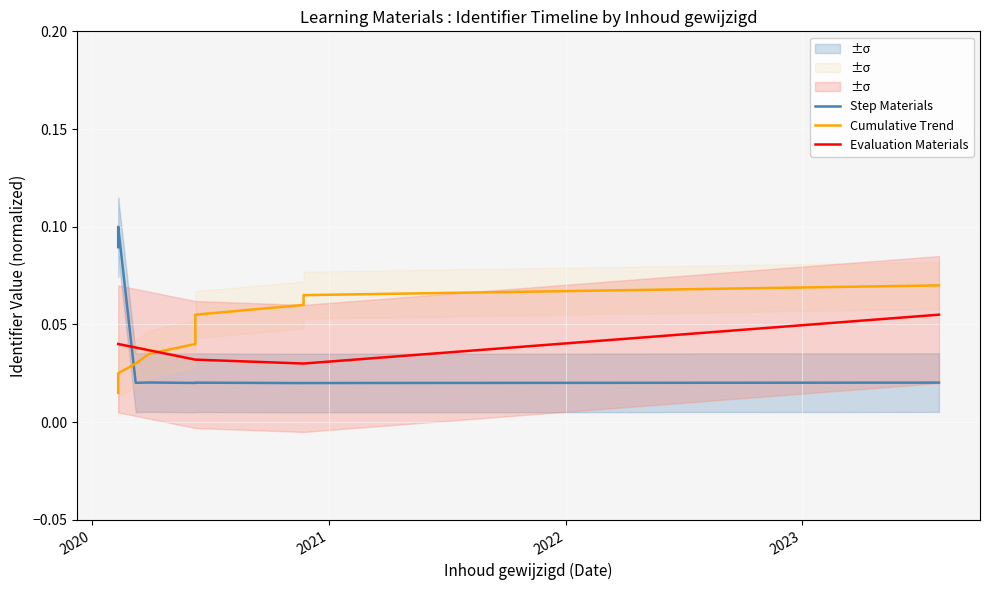

Is this an area chart (filled region under the line)?

No